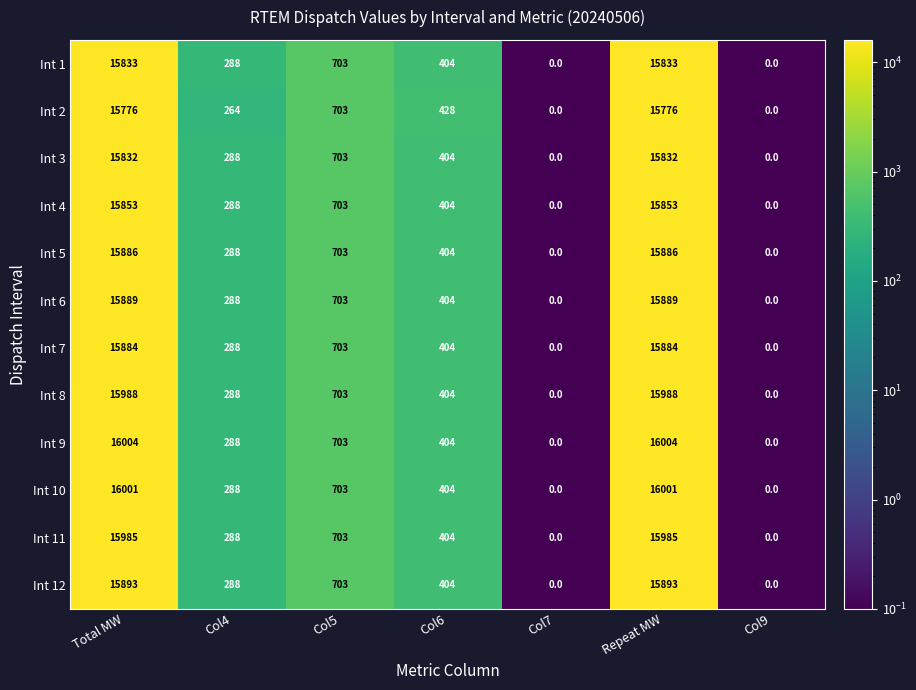

List the series in order of their peak value, highest first.

Int 9, Int 10, Int 8, Int 11, Int 12, Int 6, Int 5, Int 7, Int 4, Int 1, Int 3, Int 2